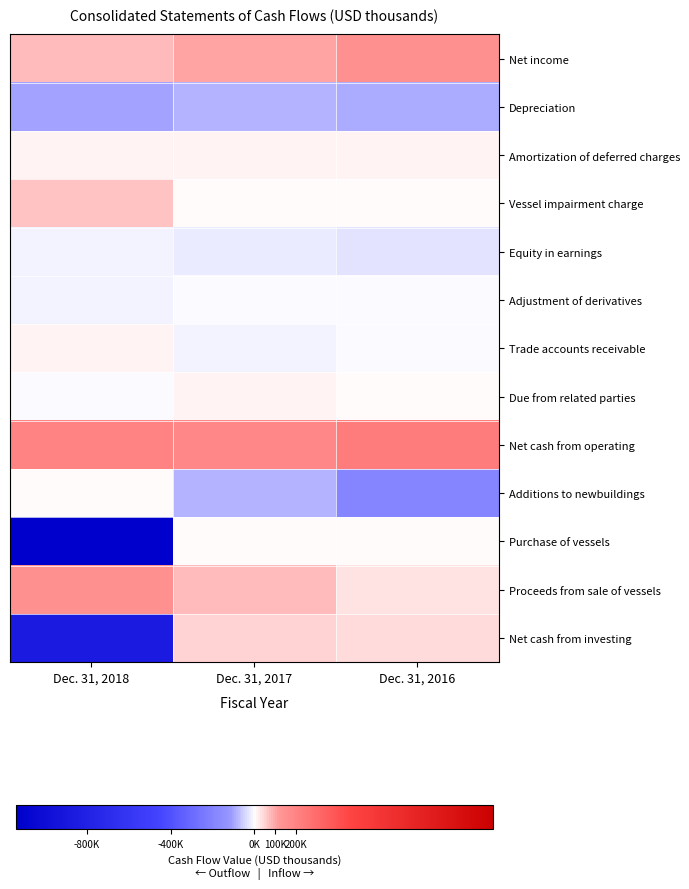

What is the total value across all series at Dec. 31, 2016?

153608